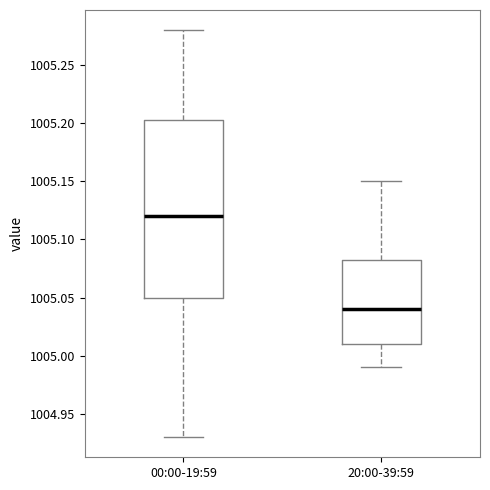

Reading left to right, read every box against the y-axis: the position of its median line, the range the box covers, and the ends of its whiskers. The values are not printed on the chart, so give them approximately, as read against the axis.

00:00-19:59: median 1005.120, box 1005.050 to 1005.205, whiskers 1004.930 to 1005.280
20:00-39:59: median 1005.040, box 1005.010 to 1005.085, whiskers 1004.990 to 1005.150